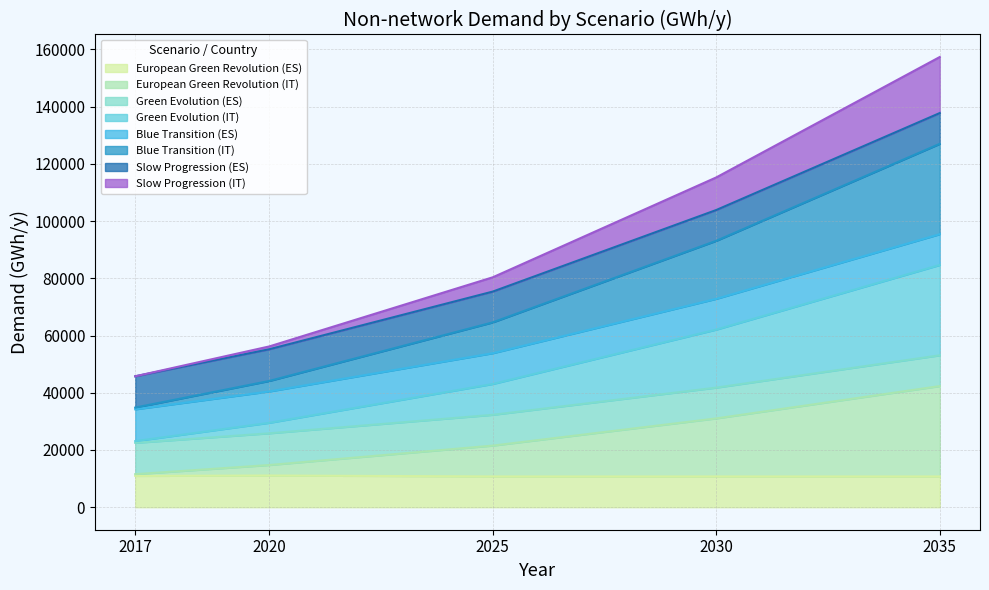

Does the chart display data point markers on the line(s)?

No